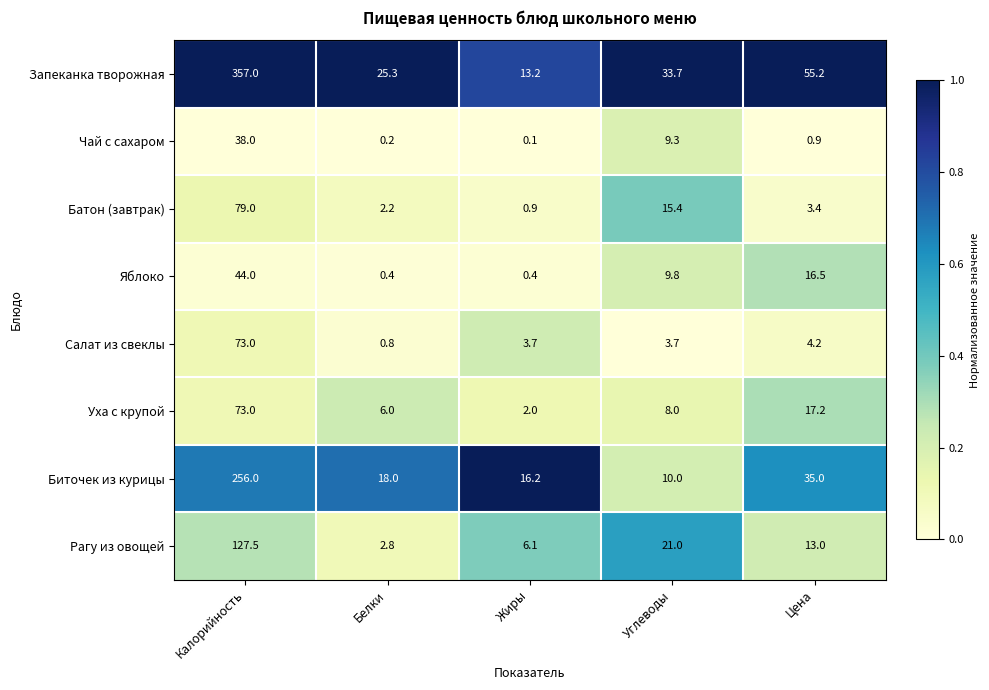

How many categories are shown in the chart?

5